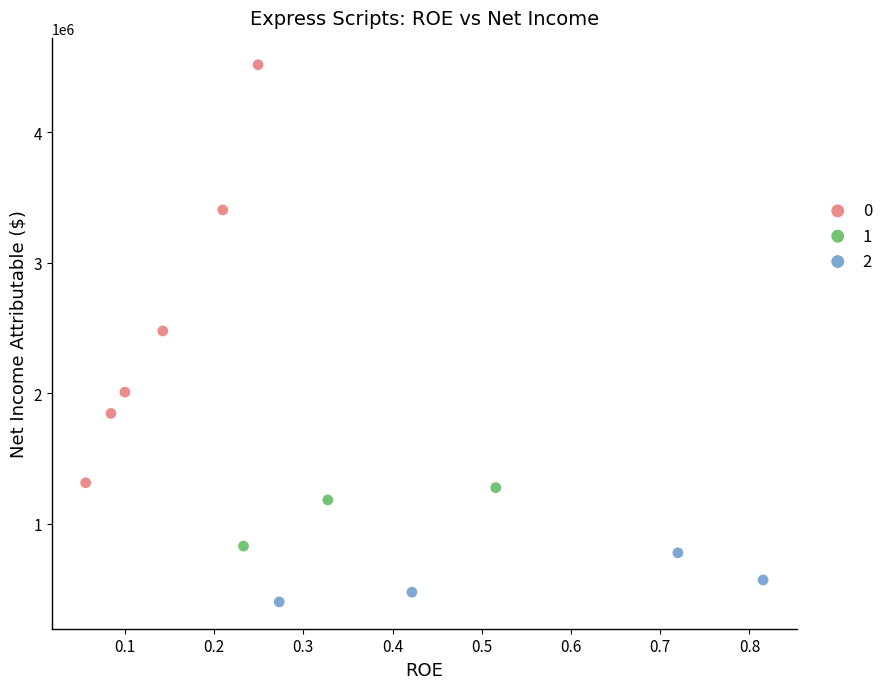

What are all the series names shown in the legend?

0, 1, 2